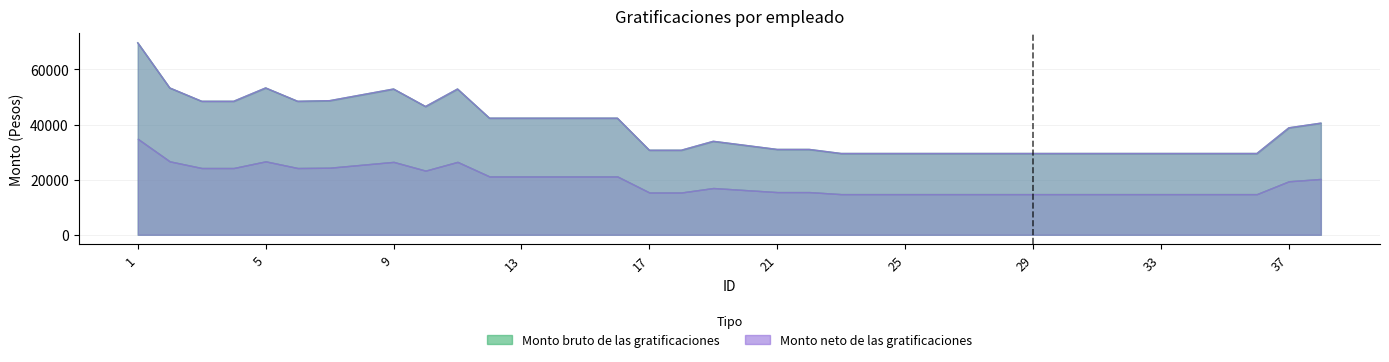

What is the sum of the Monto bruto de las gratificaciones values at 18 and 21?

61669.3